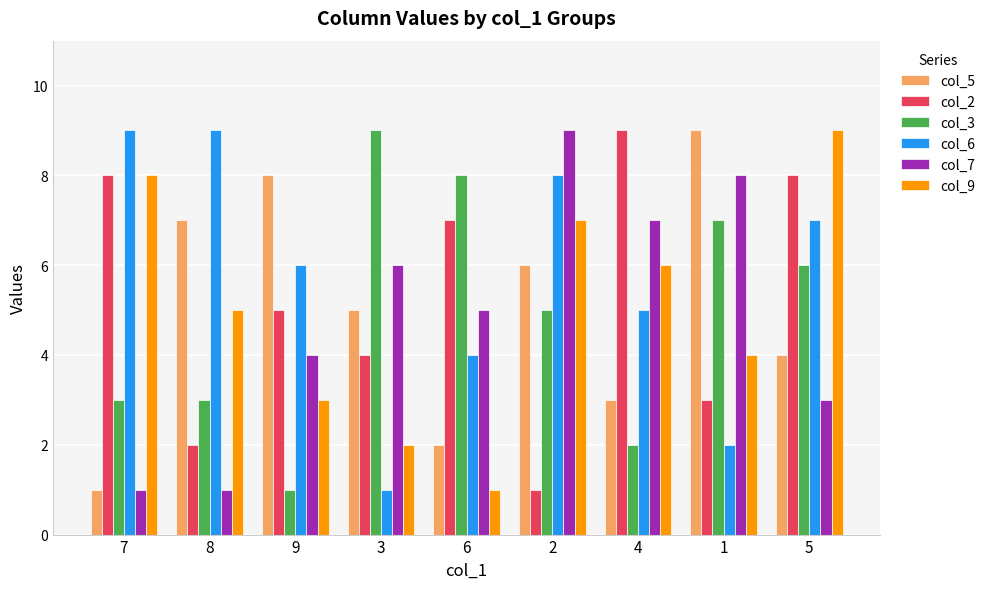

Reading right to left, extract all data points from this chart.

col_5: 5=4	1=9	4=3	2=6	6=2	3=5	9=8	8=7	7=1
col_2: 5=8	1=3	4=9	2=1	6=7	3=4	9=5	8=2	7=8
col_3: 5=6	1=7	4=2	2=5	6=8	3=9	9=1	8=3	7=3
col_6: 5=7	1=2	4=5	2=8	6=4	3=1	9=6	8=9	7=9
col_7: 5=3	1=8	4=7	2=9	6=5	3=6	9=4	8=1	7=1
col_9: 5=9	1=4	4=6	2=7	6=1	3=2	9=3	8=5	7=8